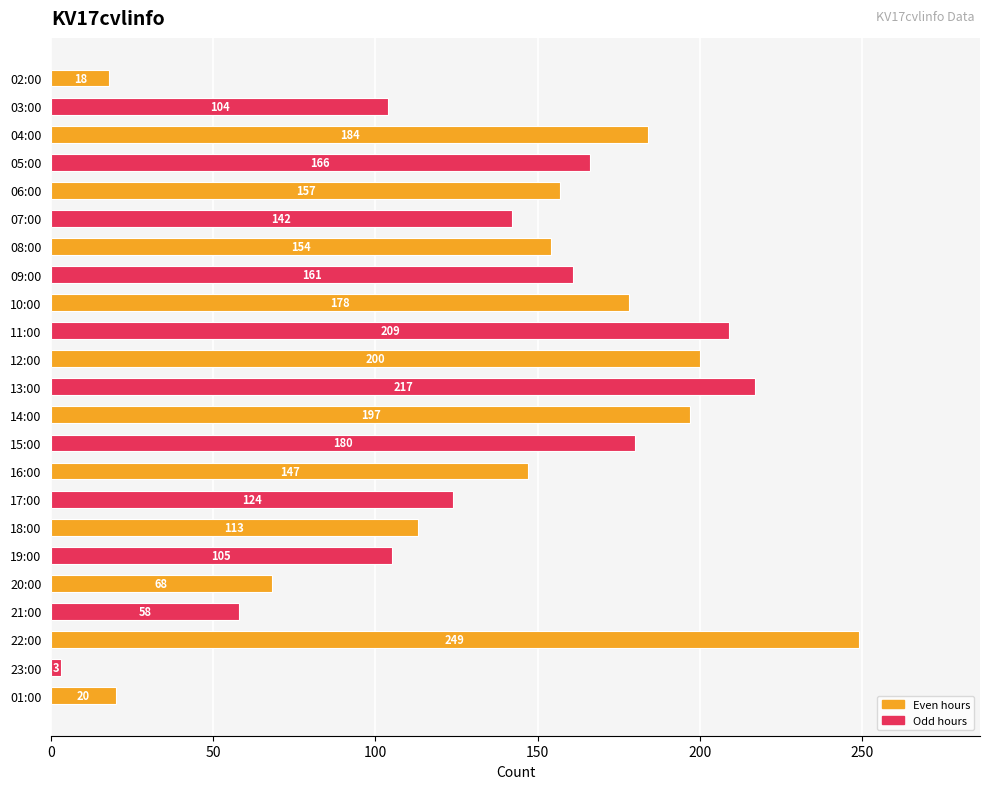

What is the sum of all values?

3154